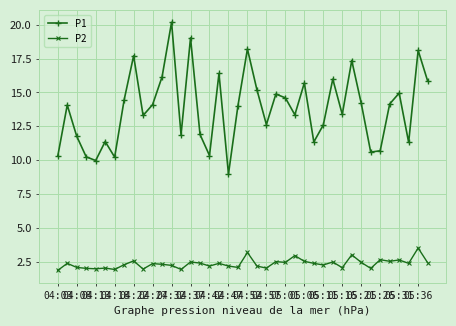

What is the highest value of the P1 series?

20.2